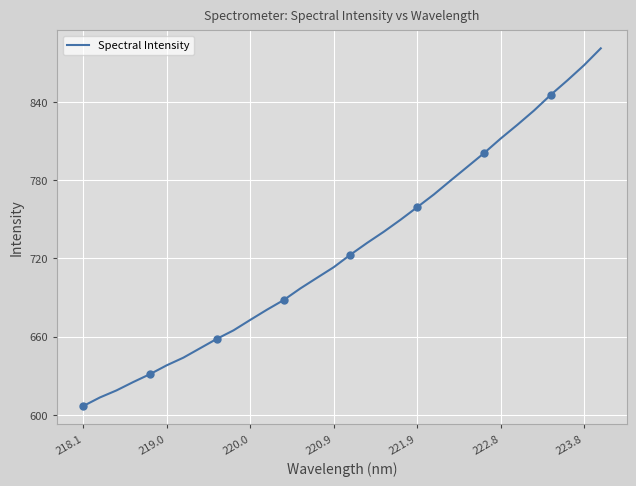

Is this an area chart (filled region under the line)?

No